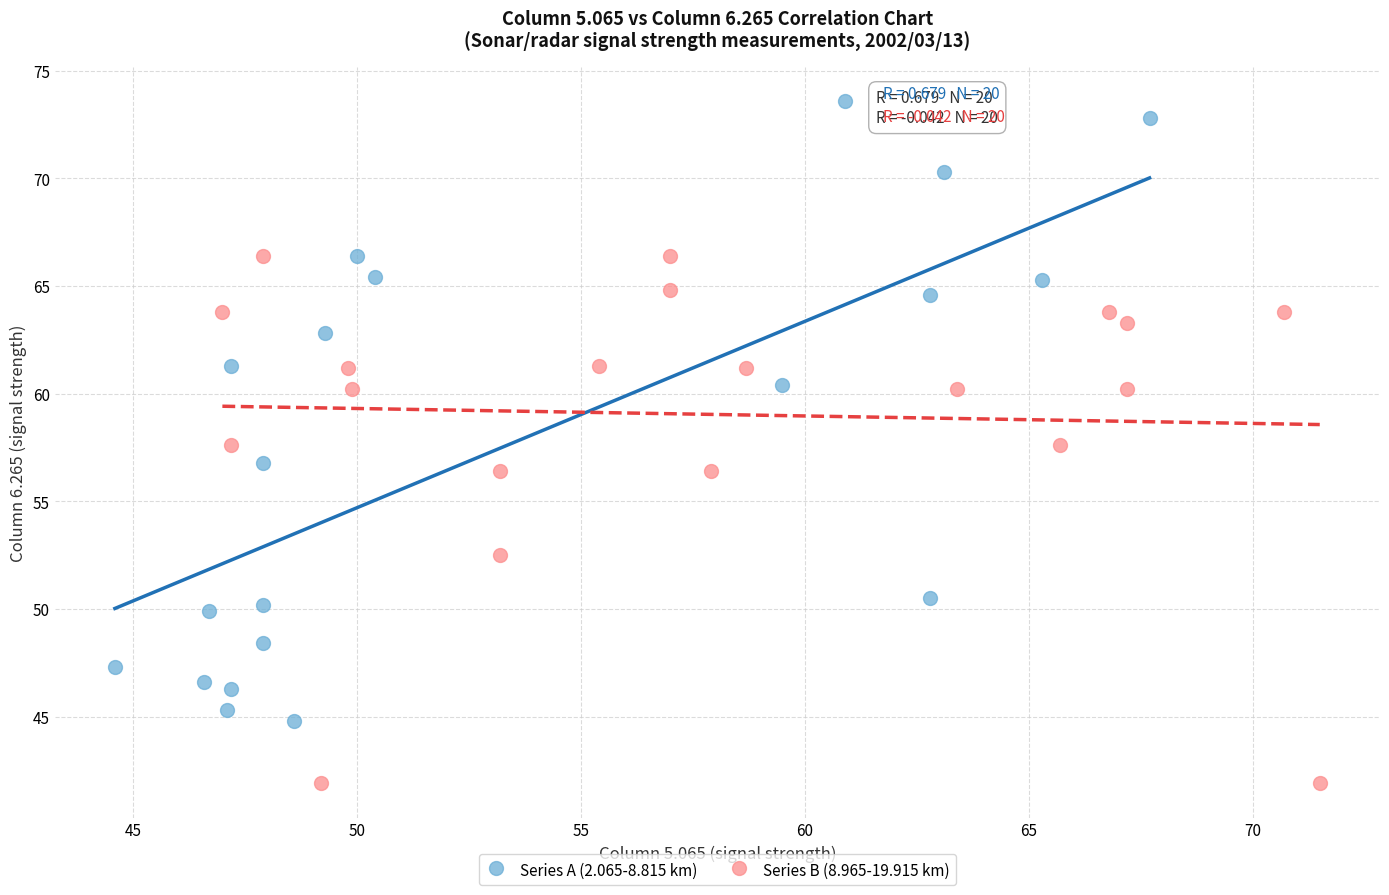

What are all the series names shown in the legend?

Series A (2.065-8.815 km), Series B (8.965-19.915 km)